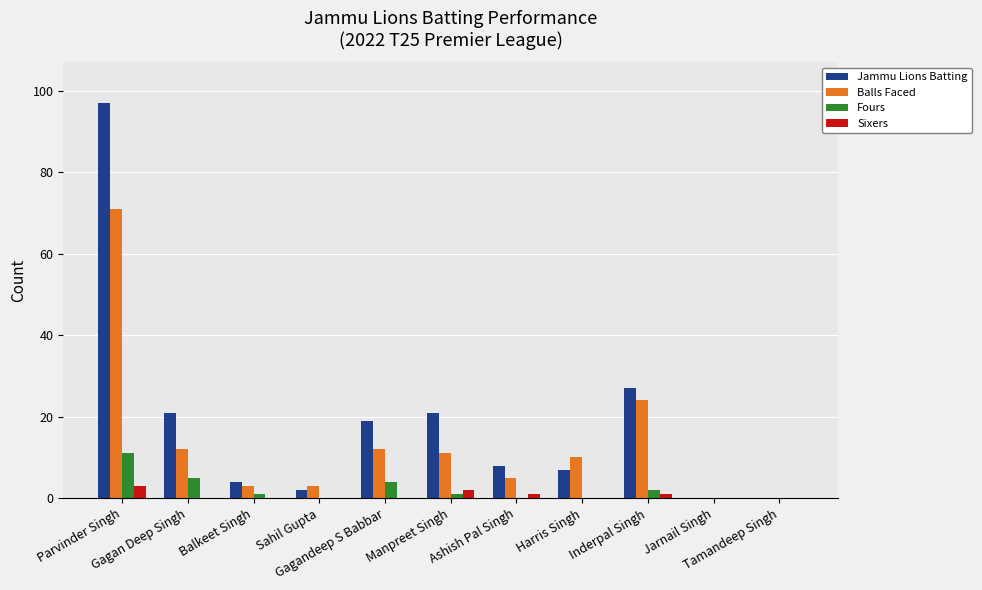

What is the maximum value shown in the chart?

97